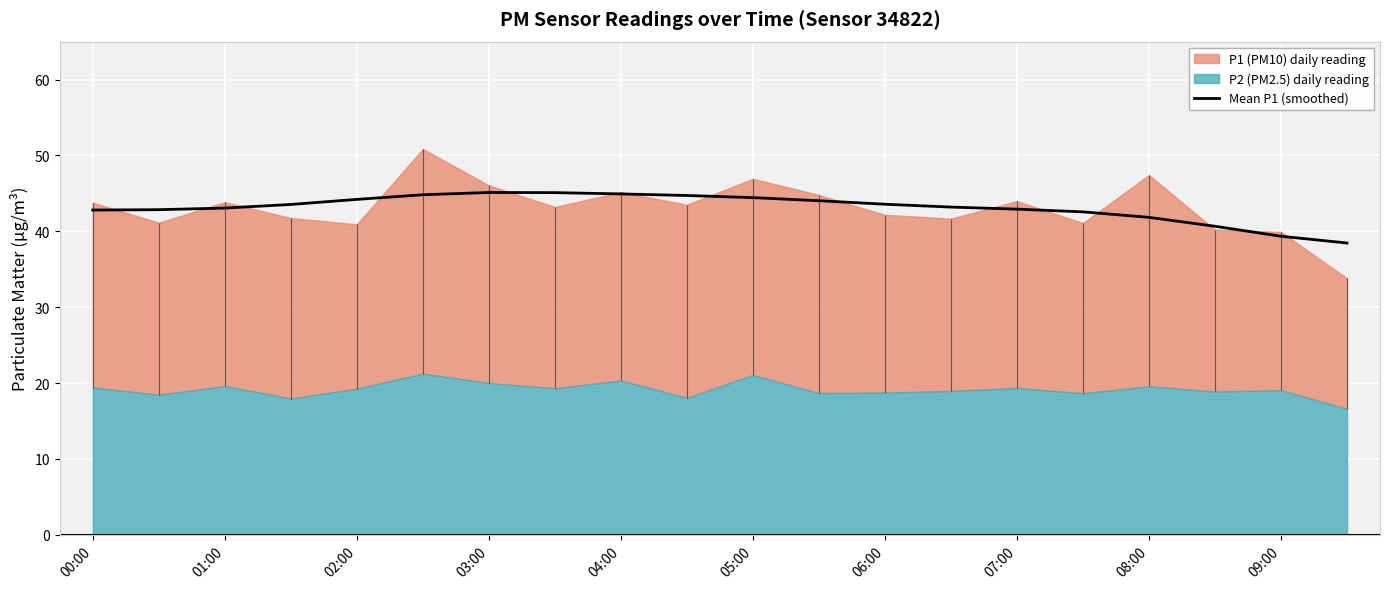

The Mean P1 (smoothed) series shows 43.6 at 06:00. True or false?

True